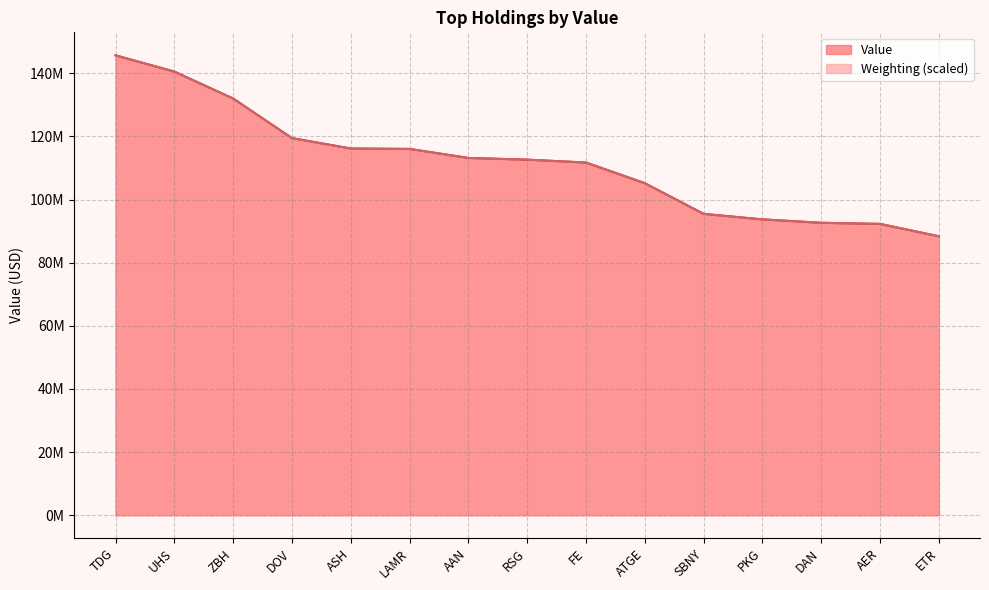

How many distinct data groups are displayed?

2